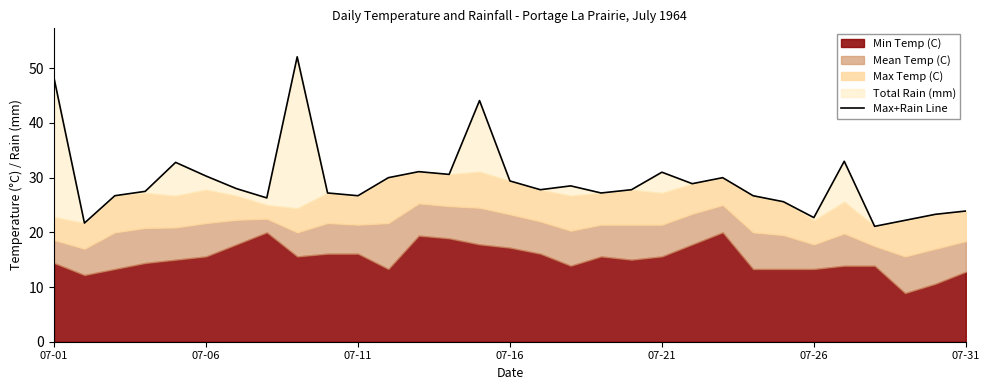

How many interior local valleys (lower than both neighbors) does the data have?

9